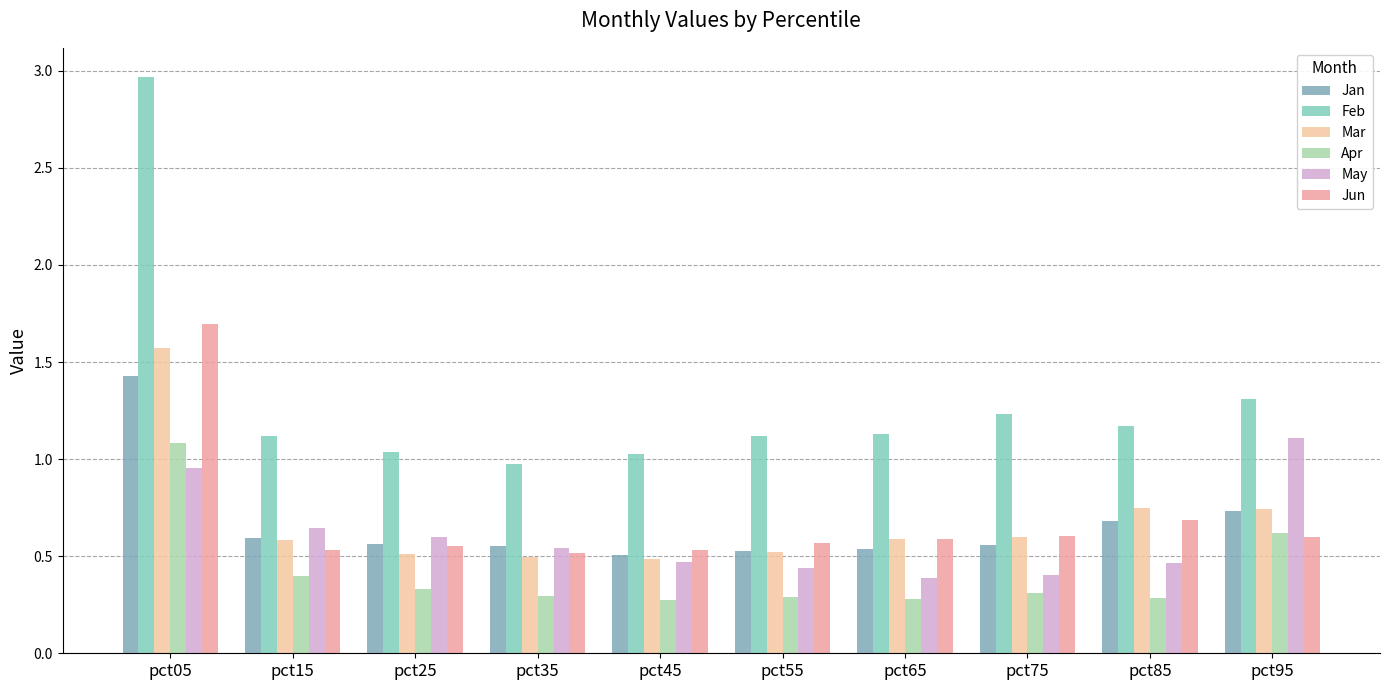

What is the value of the Jun bar at the 2nd from the left?

0.5